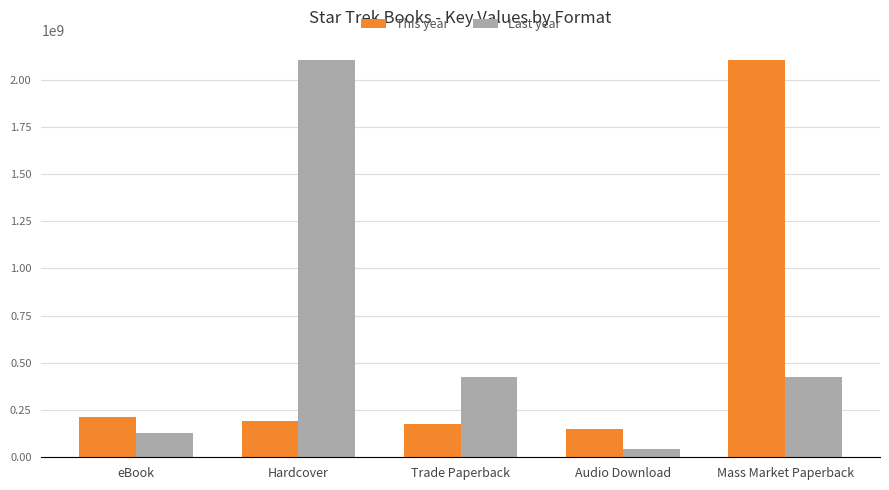

How many groups of bars are there?

5